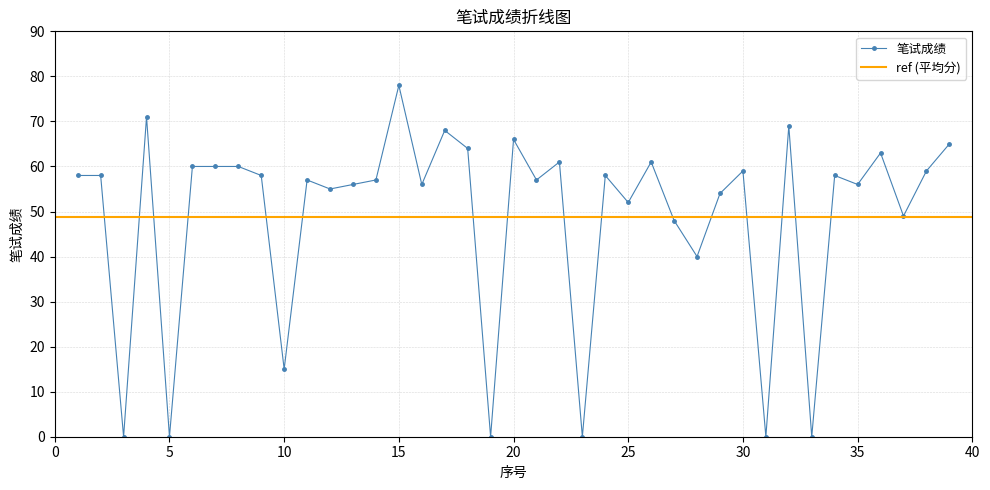

What is the difference between the second highest and second lowest values?

71